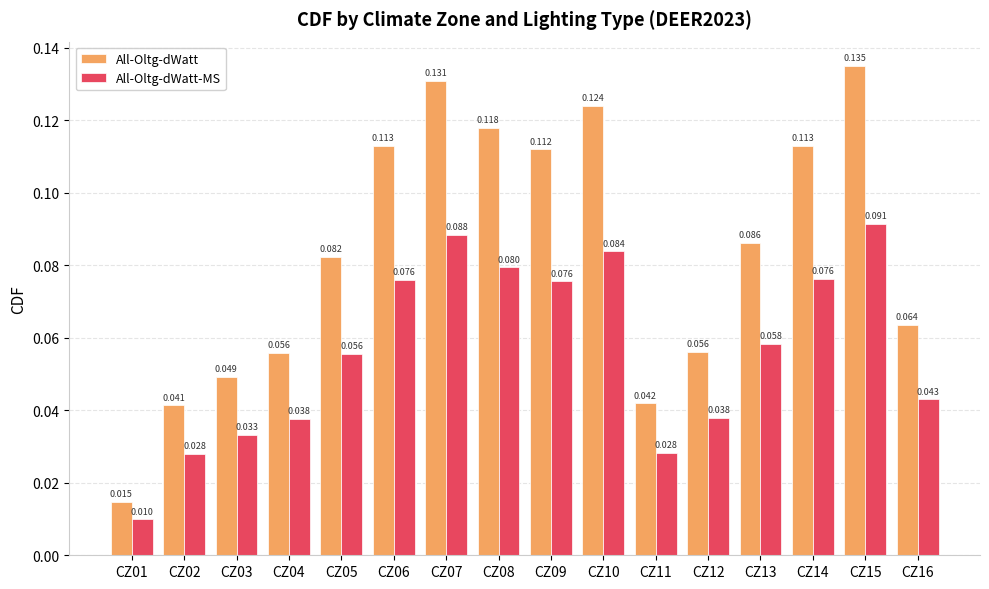

Is the value of All-Oltg-dWatt-MS at CZ14 greater than the value of All-Oltg-dWatt at CZ09?

No